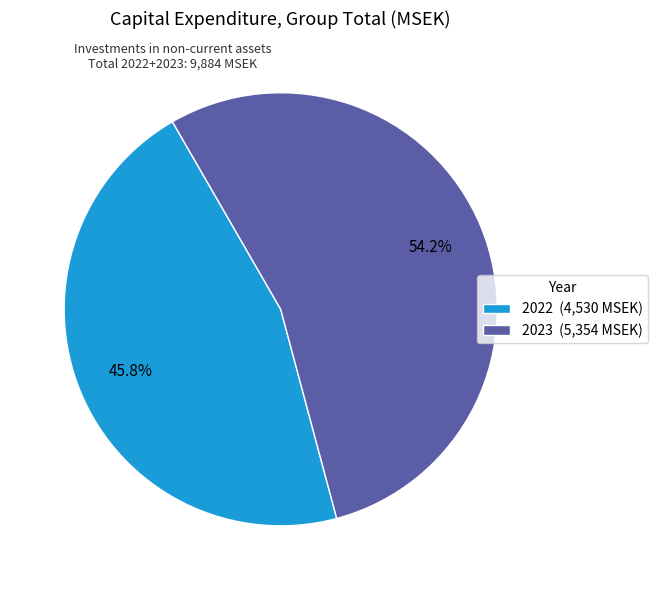

Is 2023 the majority of the pie?

Yes